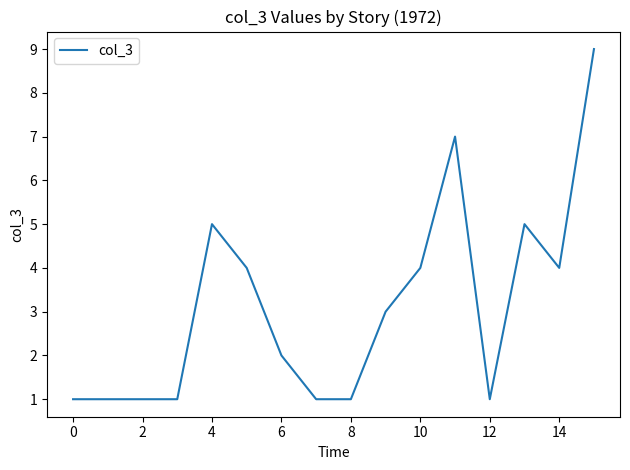

What is the sum of all values?

50